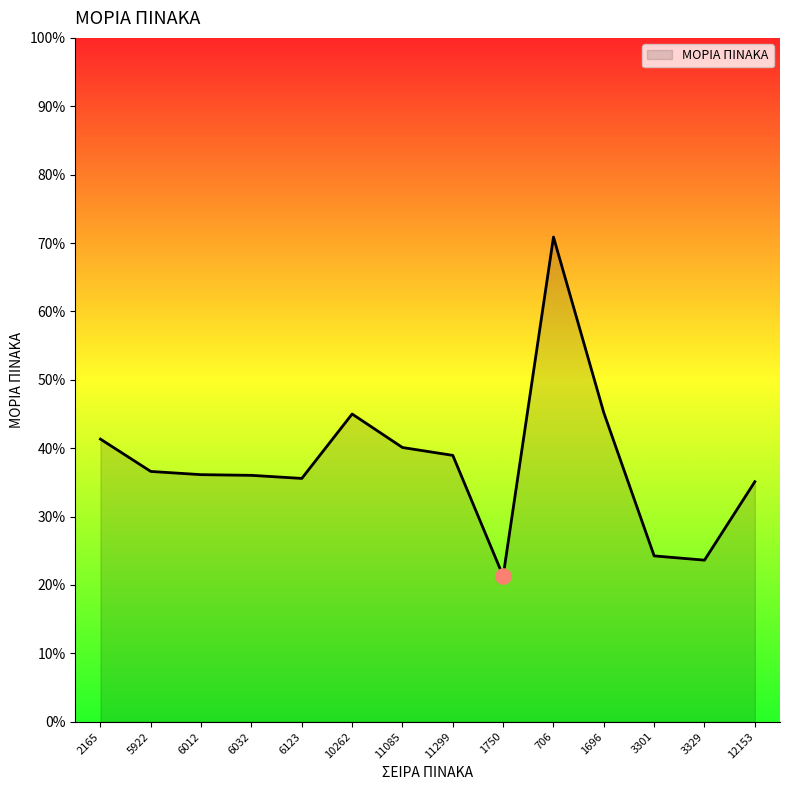

What is the change in value from 6123 to 3301?

-11.3